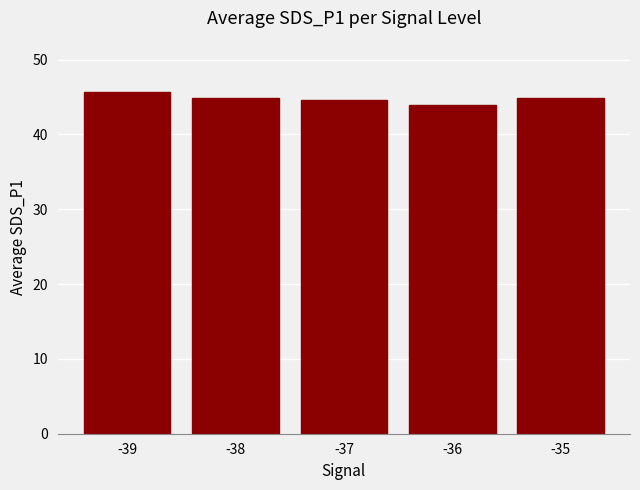

What is the value of the 2nd bar from the left?

44.9